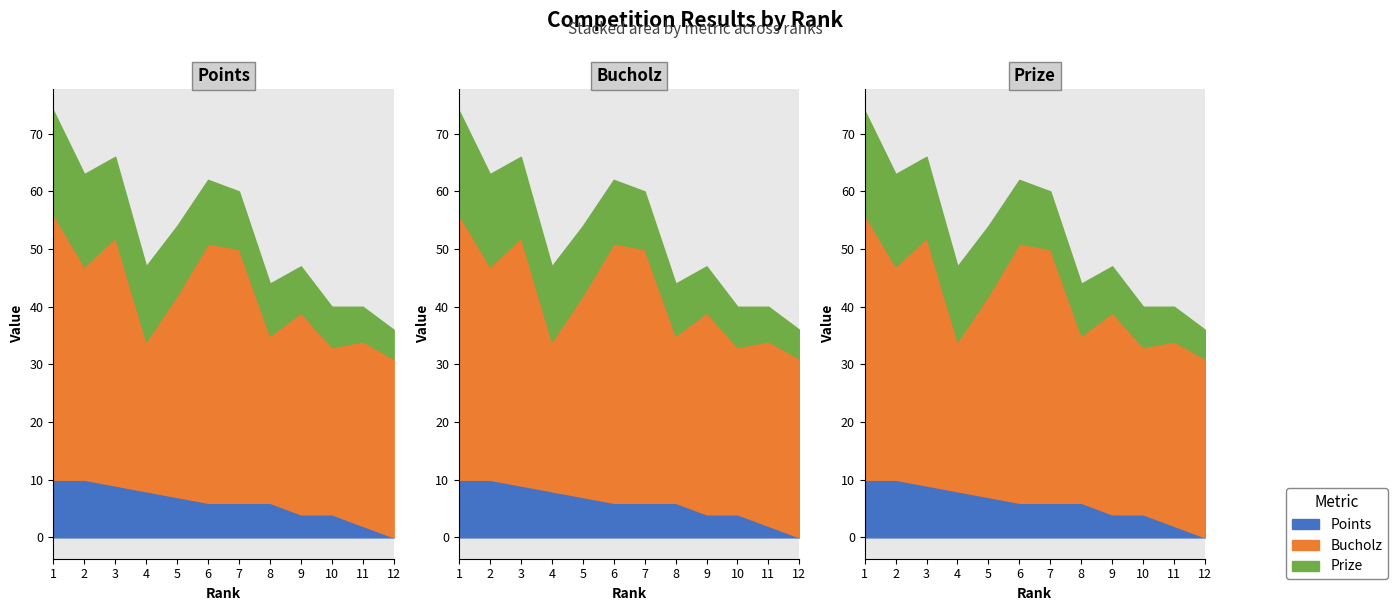

True or false: Prize has a value of 12 at 9.

False